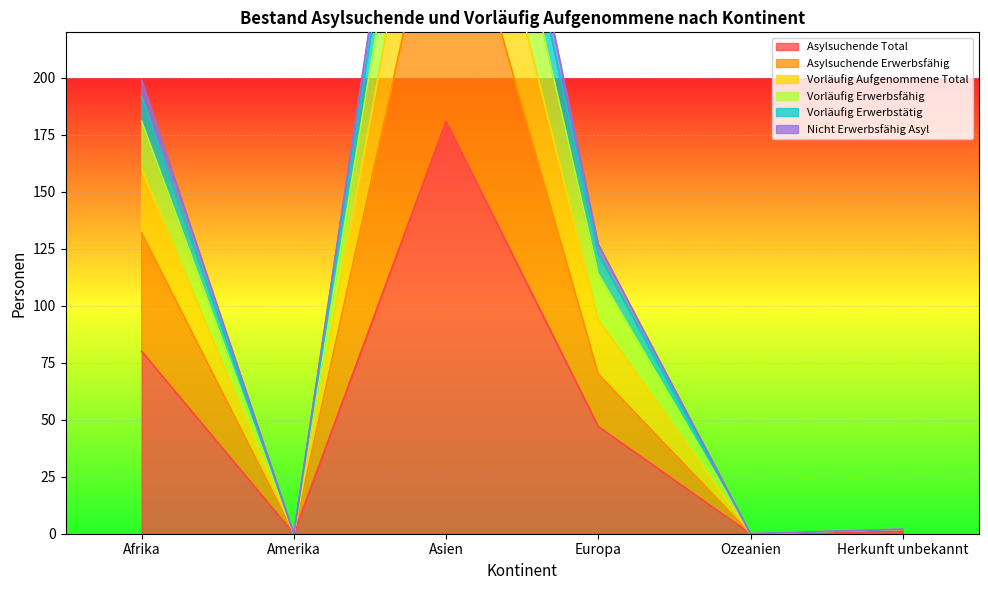

True or false: Asylsuchende Total has a value of 0 at Ozeanien.

True